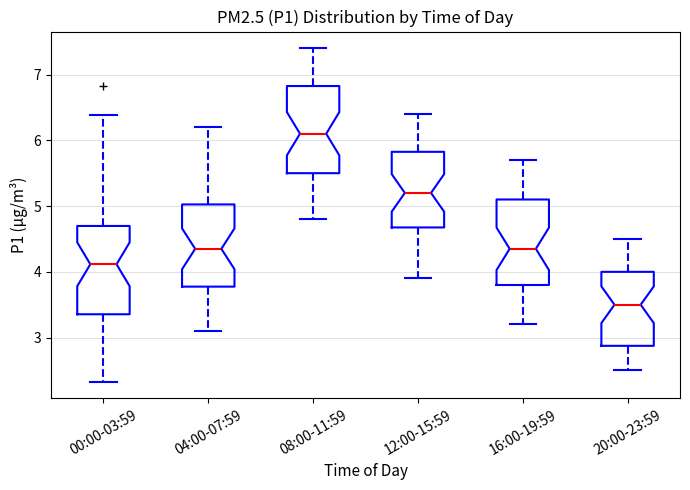

Reading left to right, read every box against the y-axis: the position of its median line, the range the box covers, and the ends of its whiskers. The values are not printed on the chart, so give them approximately, as read against the axis.

00:00-03:59: median 4.1, box 3.4 to 4.7, whiskers 2.3 to 6.4
04:00-07:59: median 4.4, box 3.8 to 5.0, whiskers 3.1 to 6.2
08:00-11:59: median 6.1, box 5.5 to 6.8, whiskers 4.8 to 7.4
12:00-15:59: median 5.2, box 4.7 to 5.8, whiskers 3.9 to 6.4
16:00-19:59: median 4.4, box 3.8 to 5.1, whiskers 3.2 to 5.7
20:00-23:59: median 3.5, box 2.9 to 4.0, whiskers 2.5 to 4.5